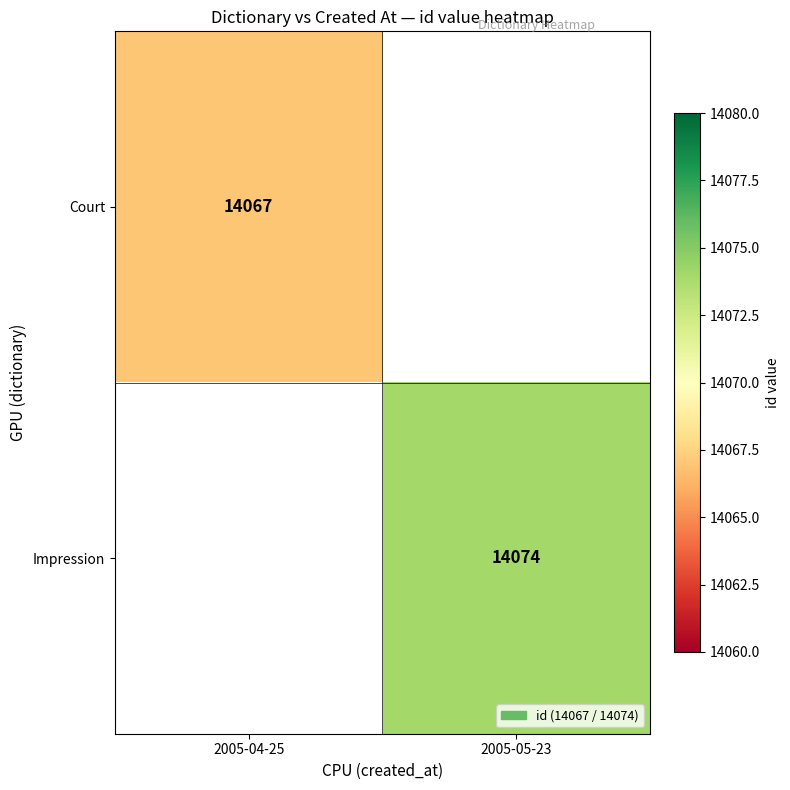

Is it true that Impression equals 22840 at 2005-05-23?

False